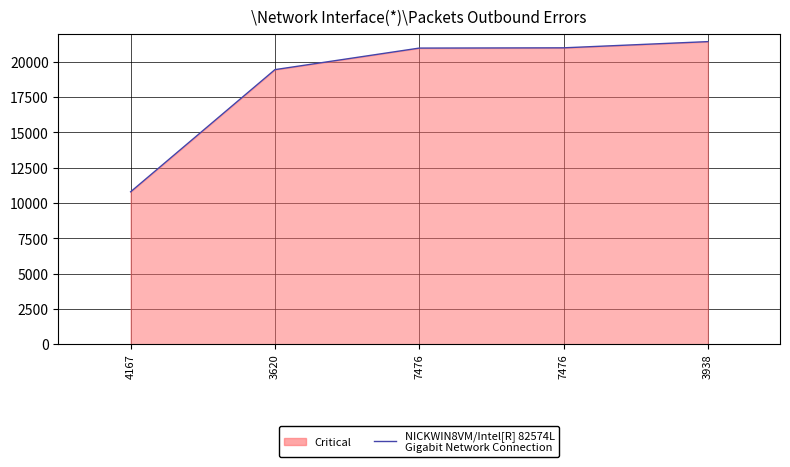

Which category has the highest value across all series?

3938